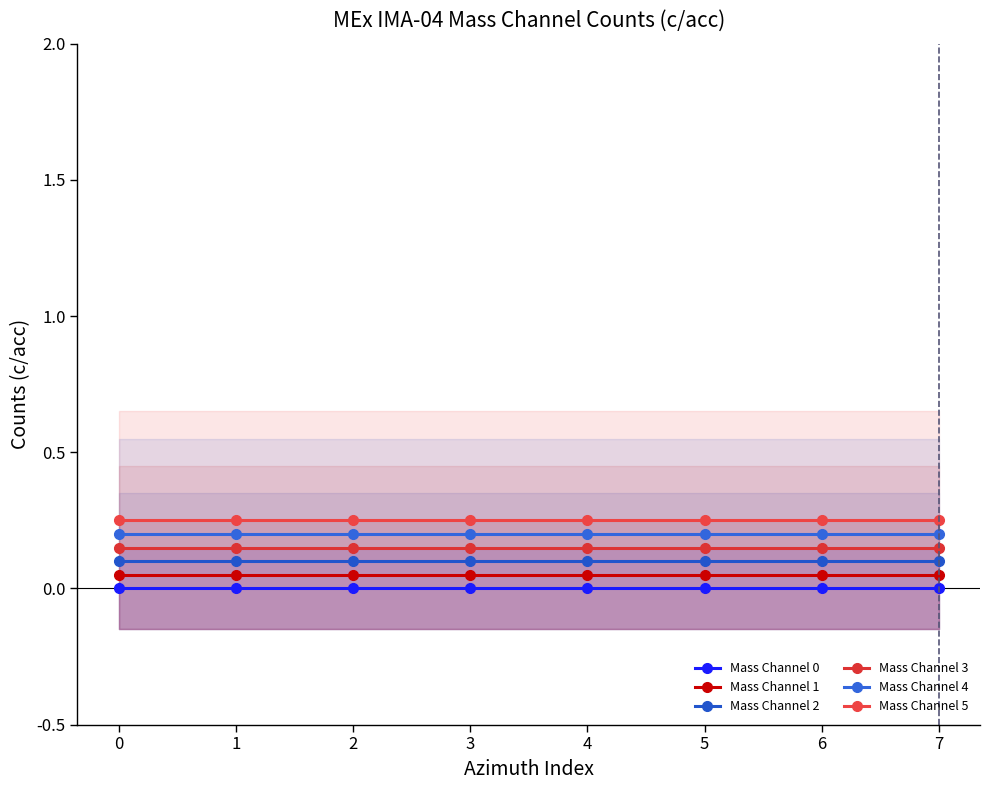

True or false: Mass Channel 5 has more than 2 interior local peaks.

False